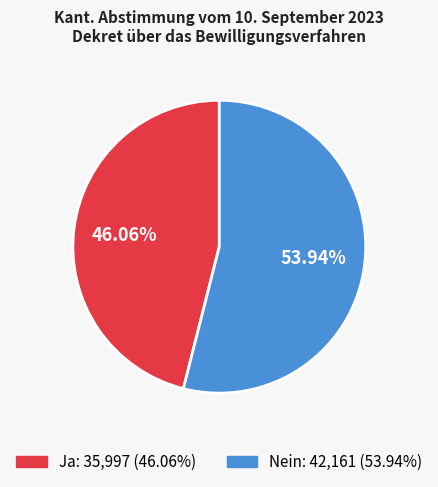

How much of the chart is everything except Ja?

53.9%